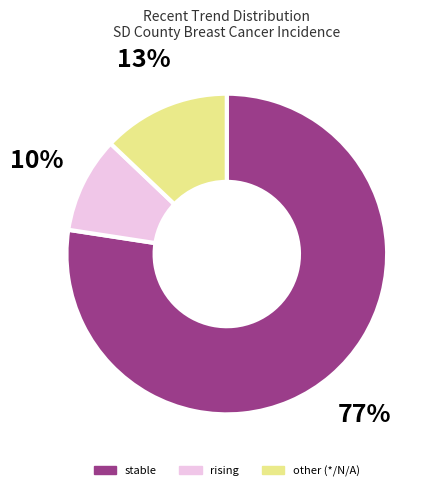

What percentage is the stable slice, to the nearest percent?

77%